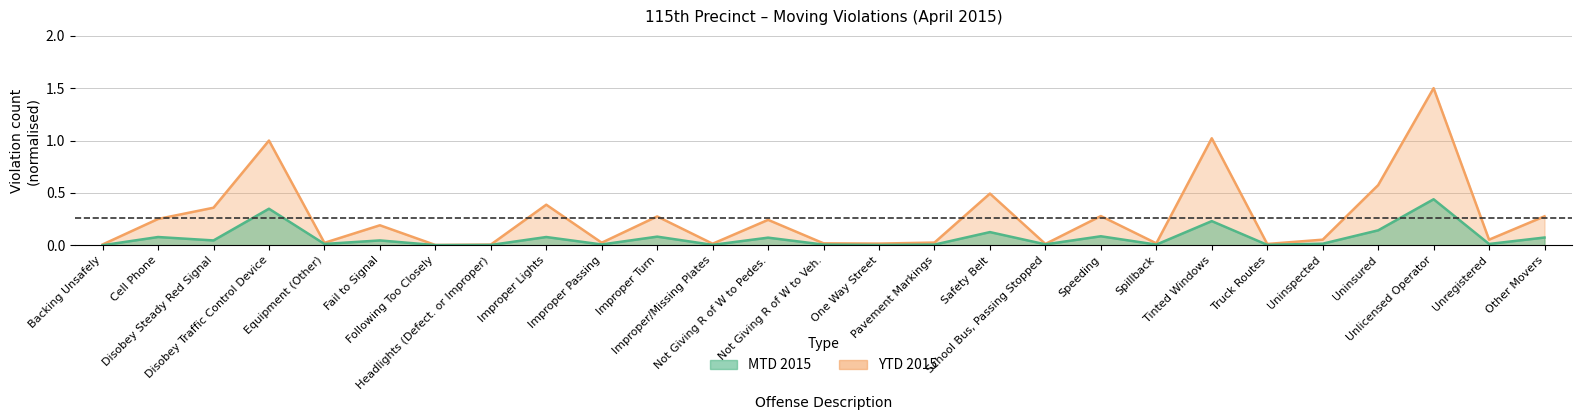

Reading left to right, list all the values displayed in this chart.

MTD 2015: 0.0	0.1	0.0	0.3	0.0	0.0	0.0	0.0	0.1	0.0	0.1	0.0	0.1	0.0	0.0	0.0	0.1	0.0	0.1	0.0	0.2	0.0	0.0	0.1	0.4	0.0	0.1
YTD 2015: 0.0	0.3	0.4	1.0	0.0	0.2	0.0	0.0	0.4	0.0	0.3	0.0	0.2	0.0	0.0	0.0	0.5	0.0	0.3	0.0	1.0	0.0	0.1	0.6	1.5	0.1	0.3